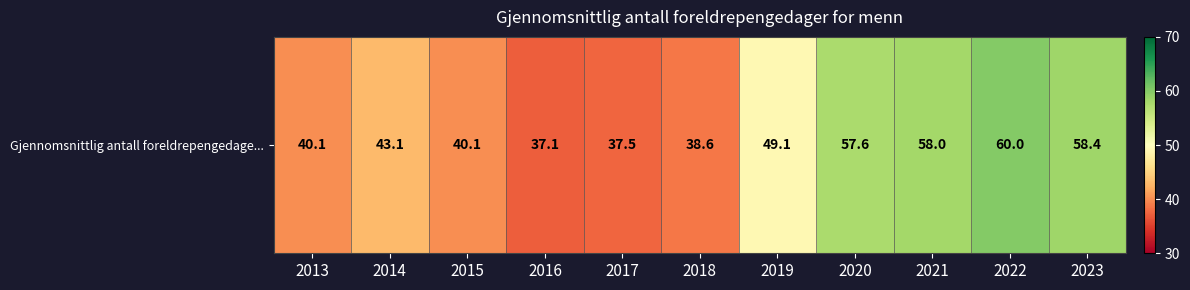

What is the difference between the second highest and second lowest values?

20.9